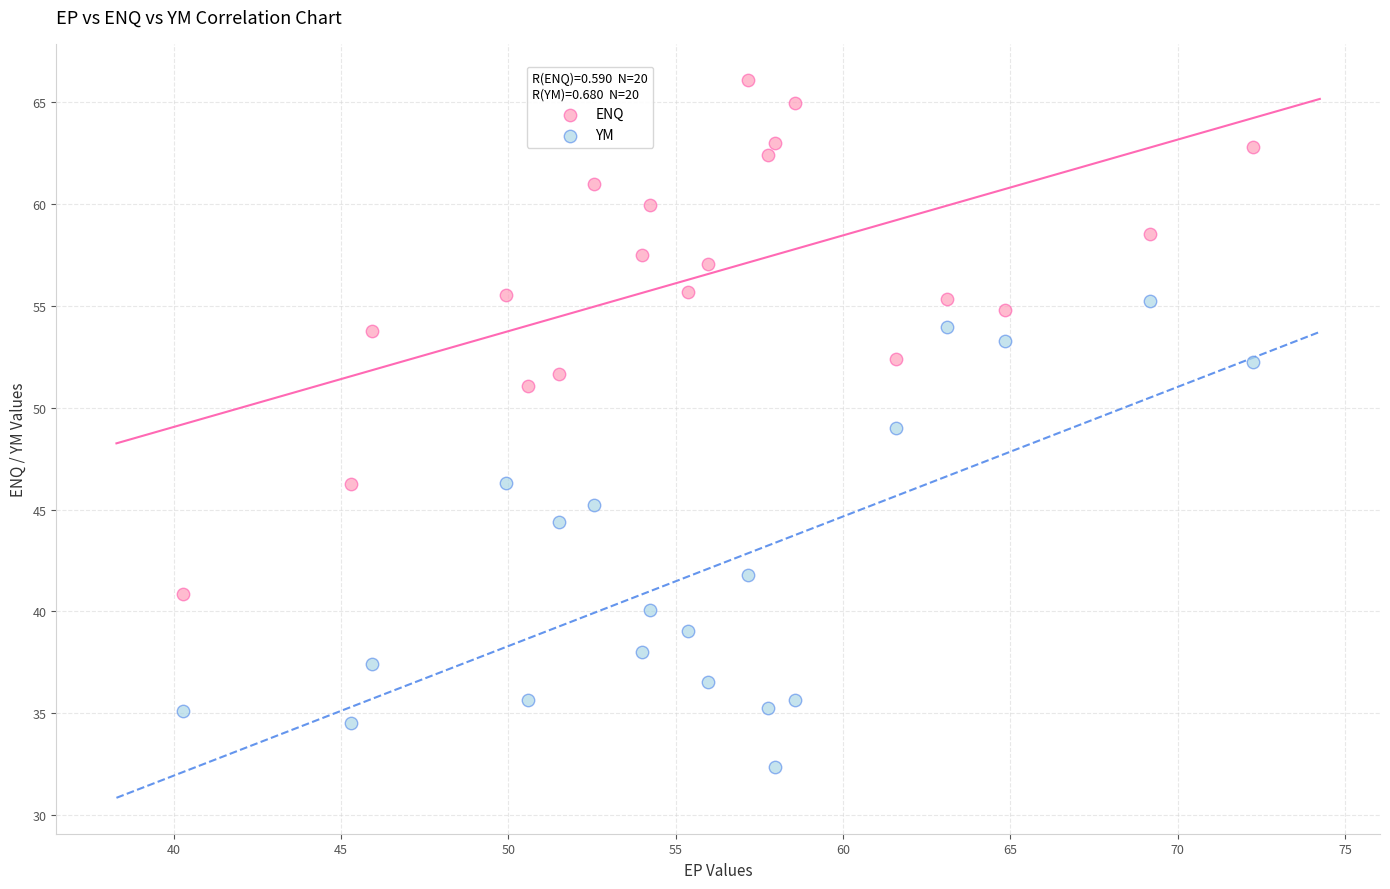

Across all data points, what is the range of X values (max minus min)?

32.0